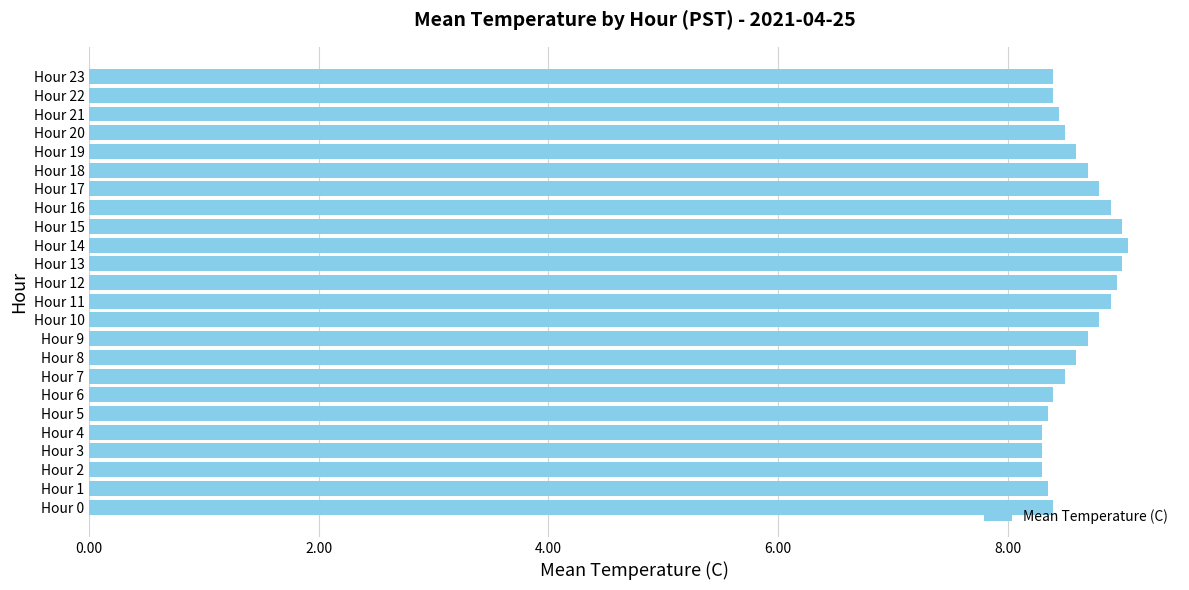

What is the sum of all values?

206.7